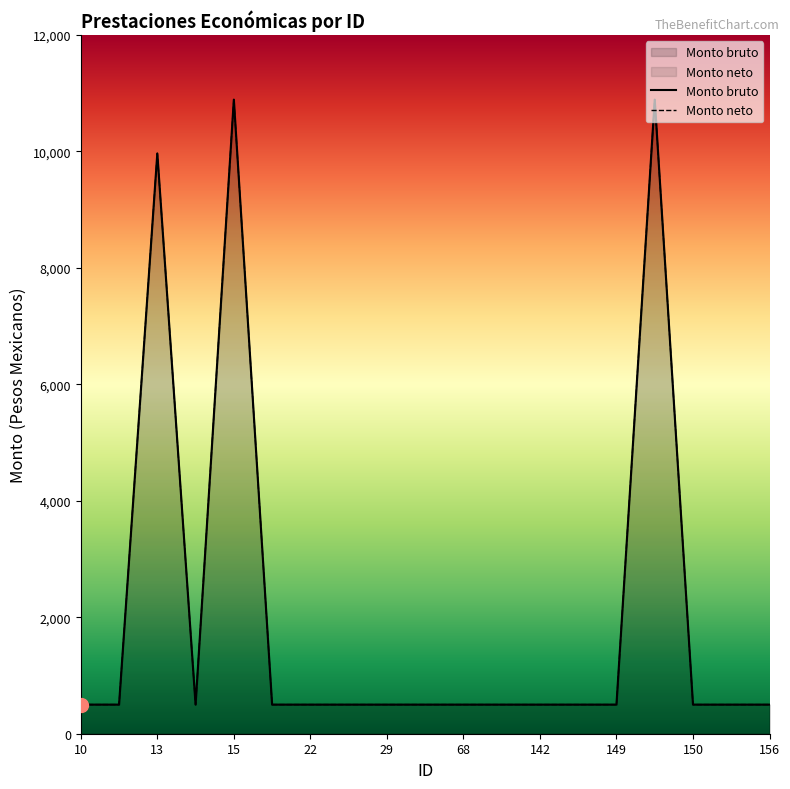

True or false: Monto bruto and Monto neto cross at least once.

False